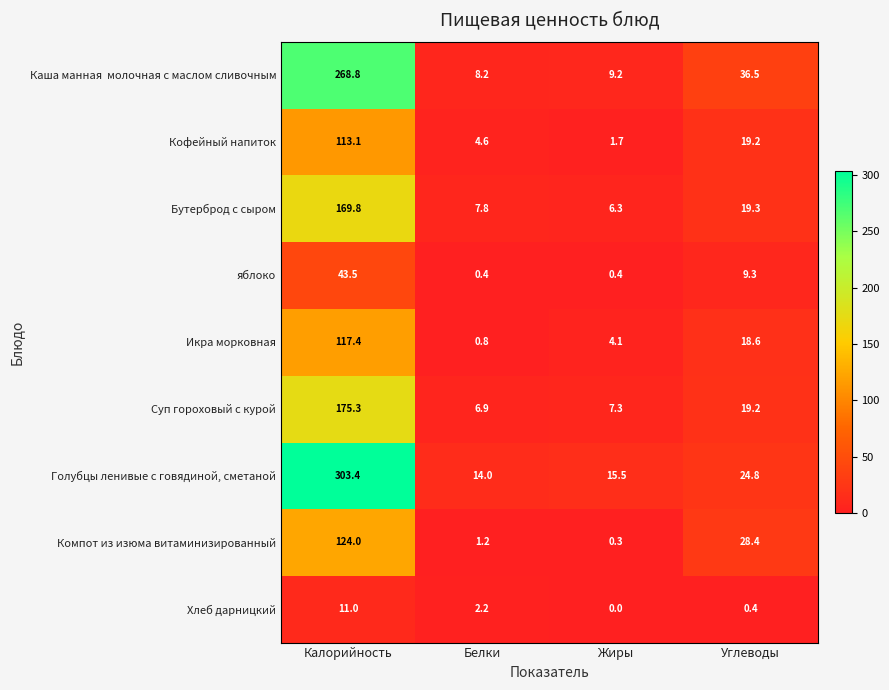

Which category has the lowest value across all series?

Жиры